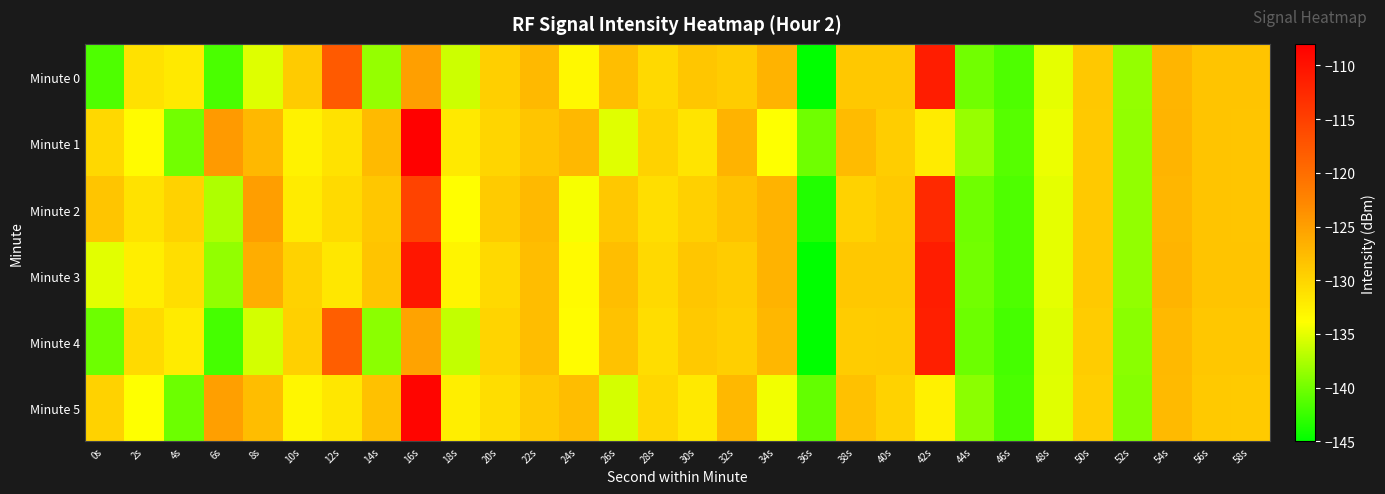

How many data points does each series have?

30